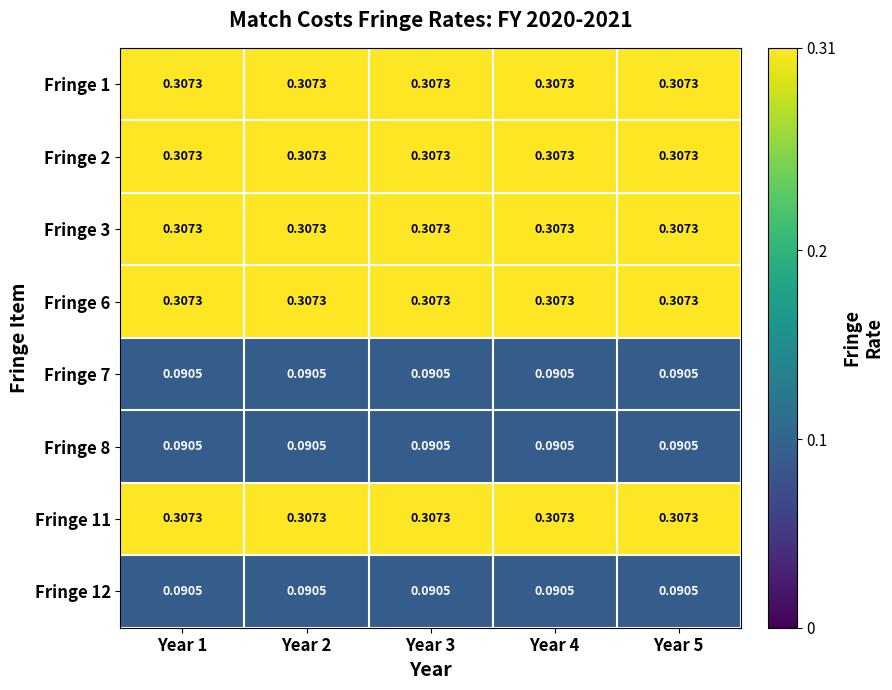

At which category does the chart reach its minimum across all series?

Year 1